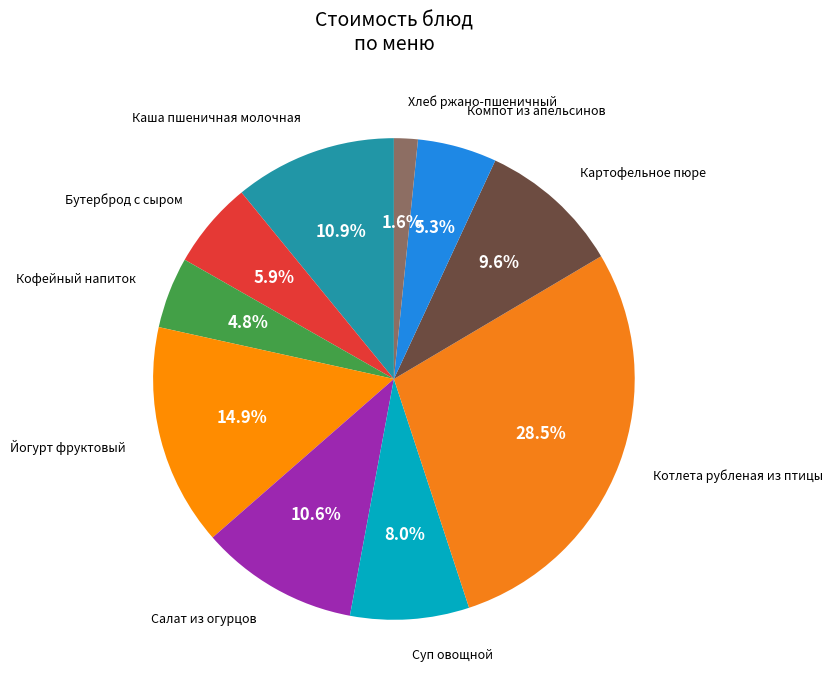

Rank the categories by value from highest to lowest.

Котлета рубленая из птицы, Йогурт фруктовый, Каша пшеничная молочная, Салат из огурцов, Картофельное пюре, Суп овощной, Бутерброд с сыром, Компот из апельсинов, Кофейный напиток, Хлеб ржано-пшеничный